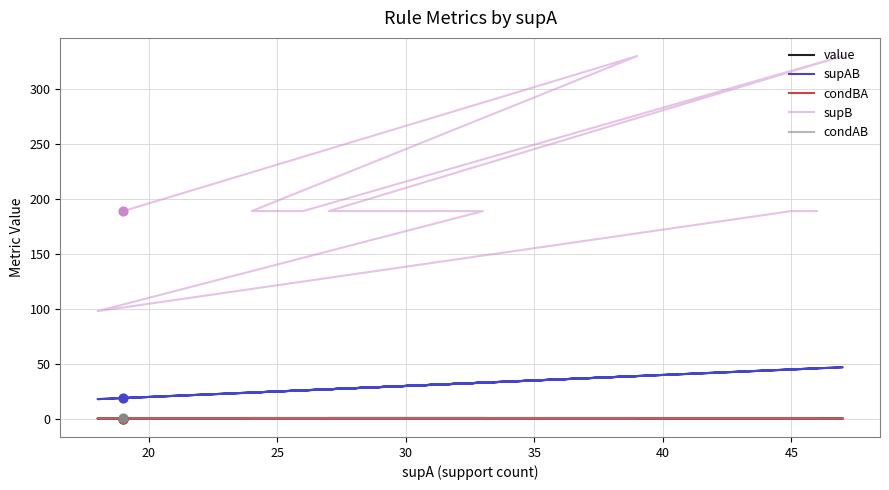

Is the value of supB at 9 greater than the value of value at 30?

Yes